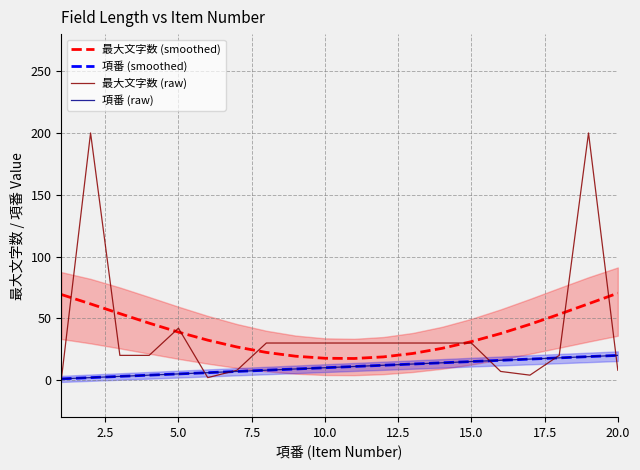

Which series has the largest range (max minus min)?

最大文字数 (raw)